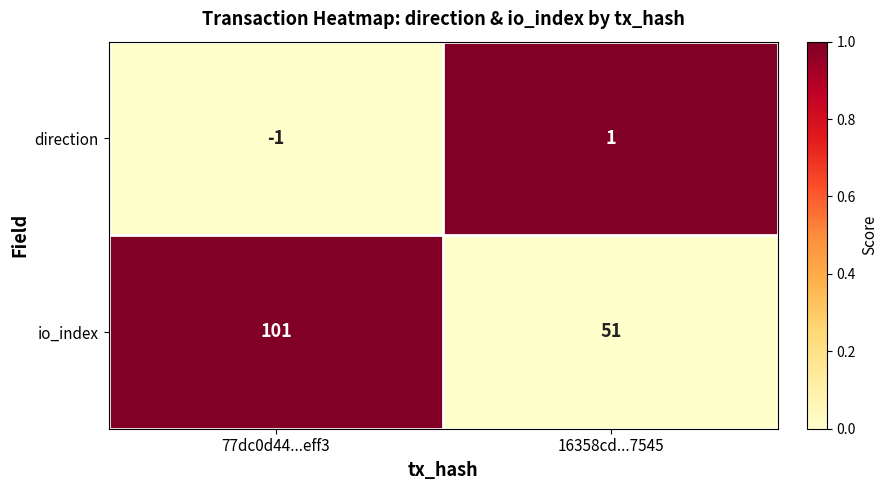

Is it true that io_index equals 155 at 77dc0d44...eff3?

False